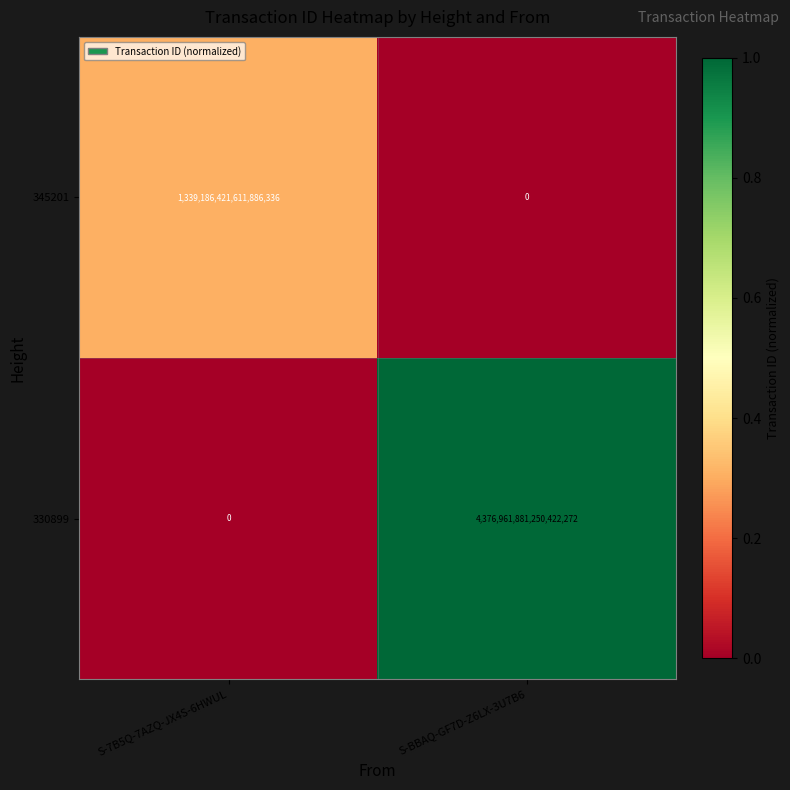

Where is 345201 nearest to the value 669593210805943168?

S-7B5Q-7AZQ-JX4S-6HWUL